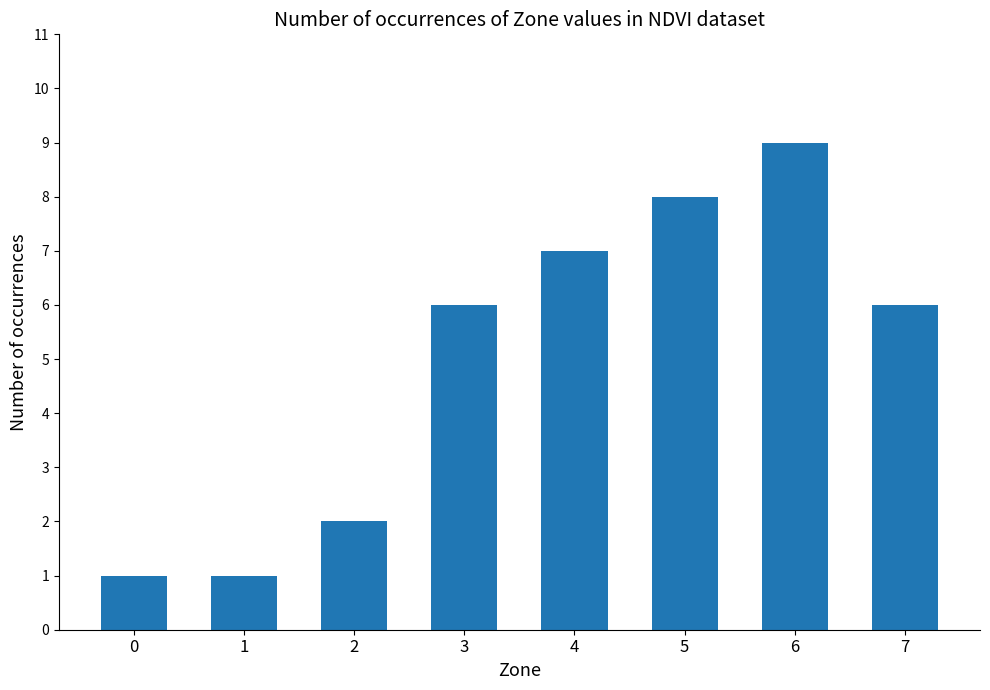

The value at 4 is 2. True or false?

False